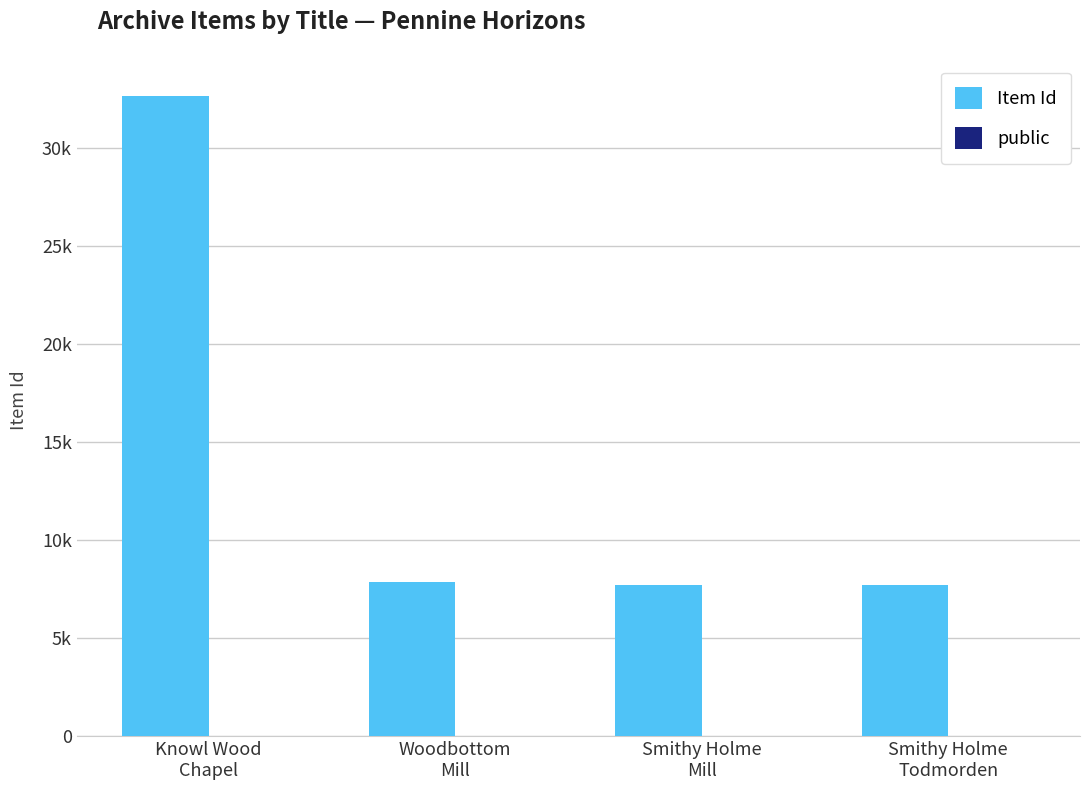

What is the sum of the Item Id values at Knowl Wood
Chapel and Woodbottom
Mill?

40494